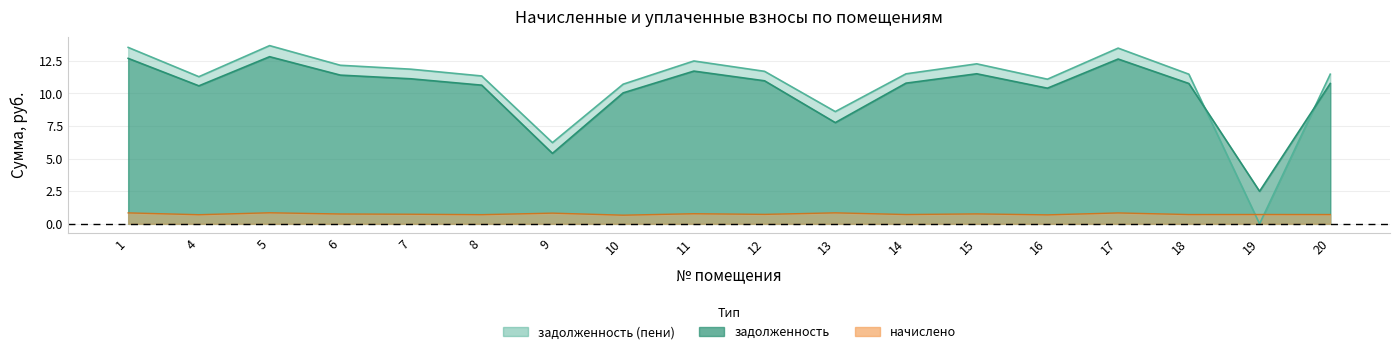

What is the spread (max minus min) of values at 7?

11.1